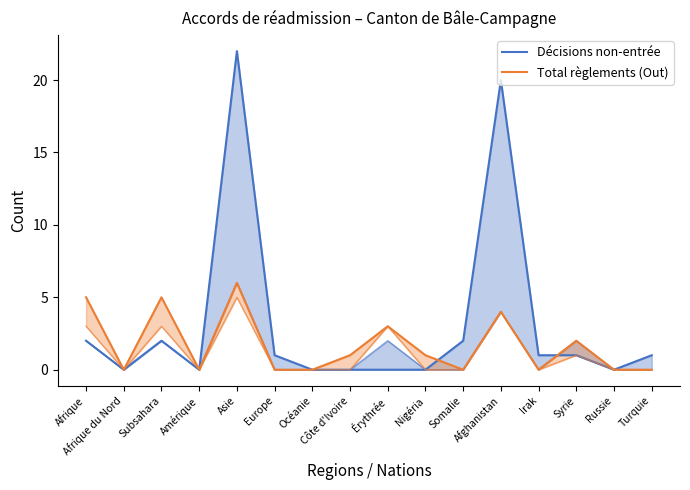

What are all the series names shown in the legend?

Décisions non-entrée, Total règlements (Out)